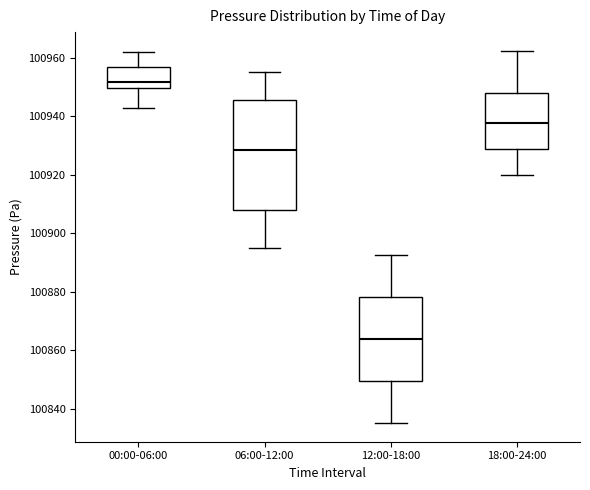

Which box is the tallest, from its lower edge to its upper edge?

06:00-12:00